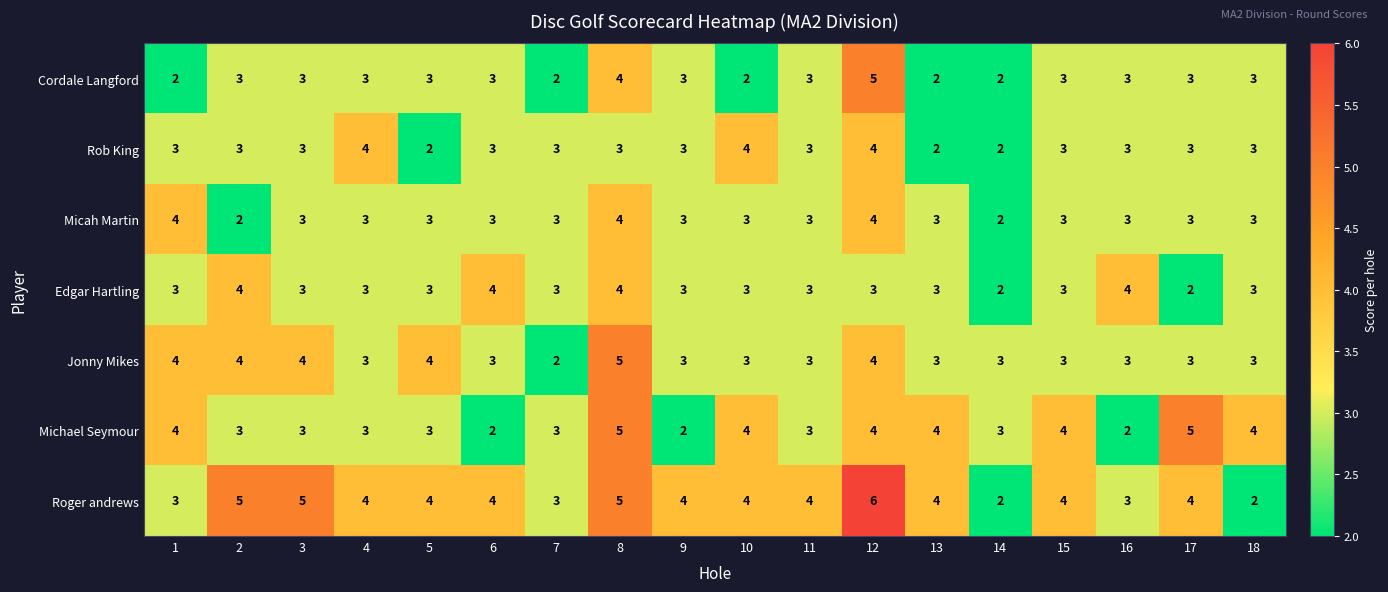

How many categories are shown in the chart?

18